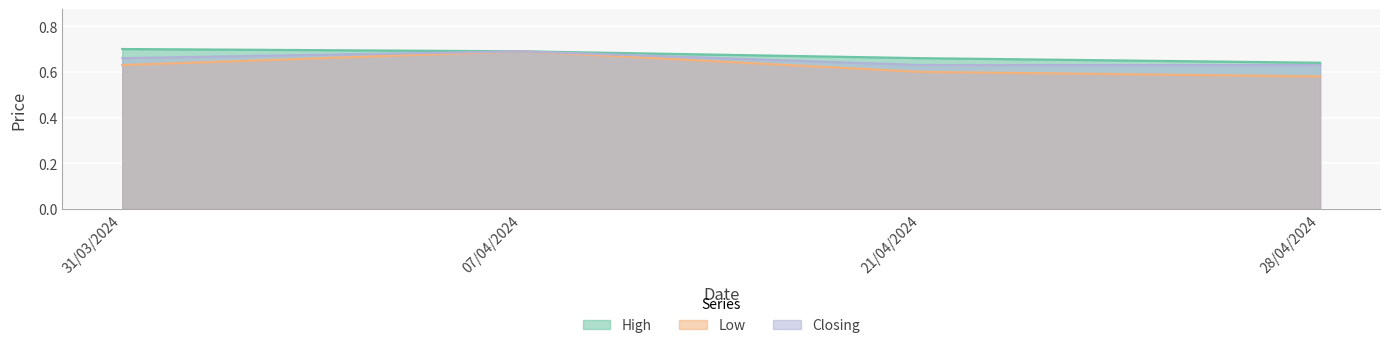

Reading left to right, list all the values displayed in this chart.

High: 0.7	0.7	0.7	0.6
Low: 0.6	0.7	0.6	0.6
Closing: 0.7	0.7	0.6	0.6